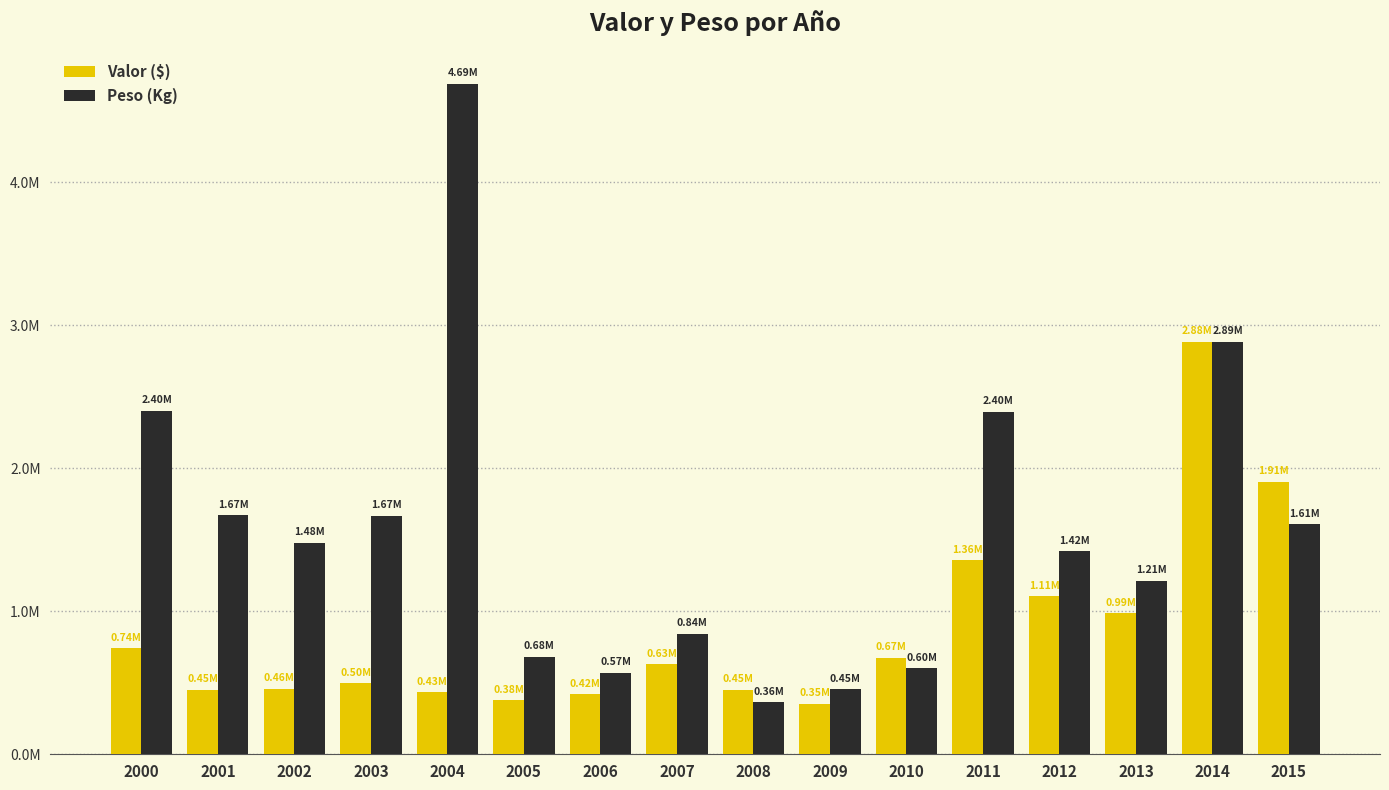

What is the maximum value for Peso (Kg)?

4689532